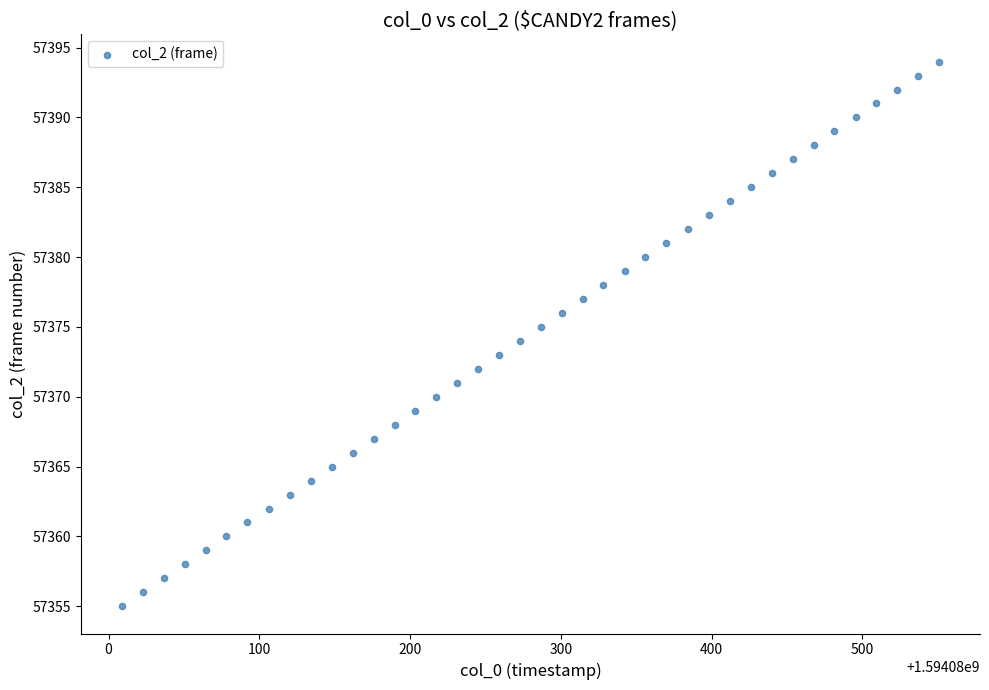

What is the range of Y values (max minus min)?

39